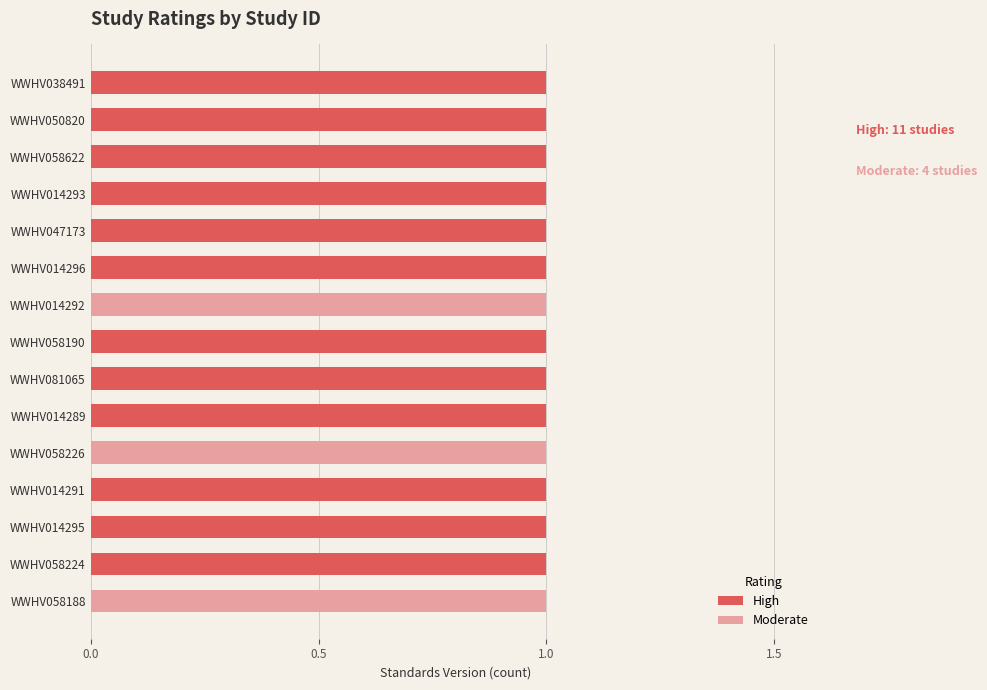

The value of High at WWHV058622 is 0. True or false?

False